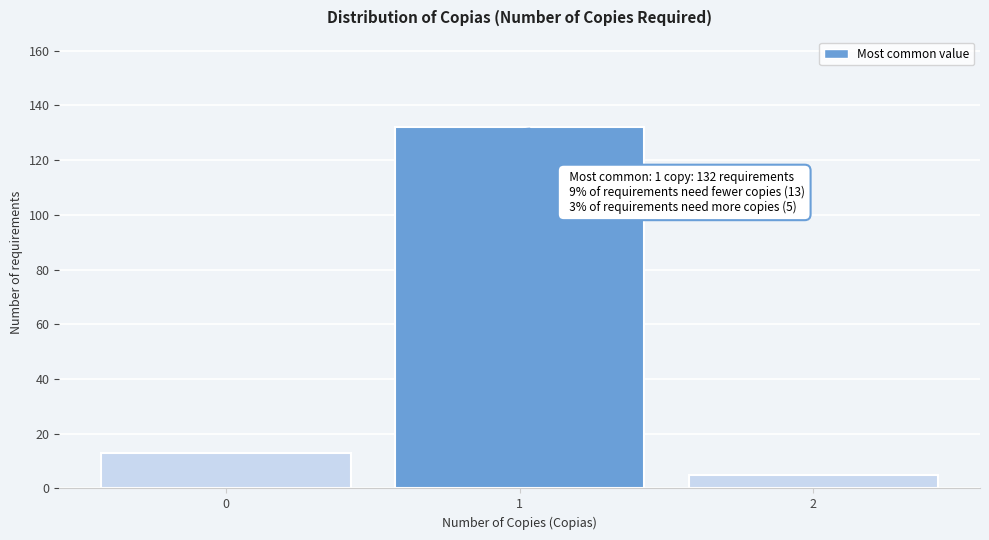

Reading left to right, transcribe all the data shown in this chart.

0=13	1=132	2=5